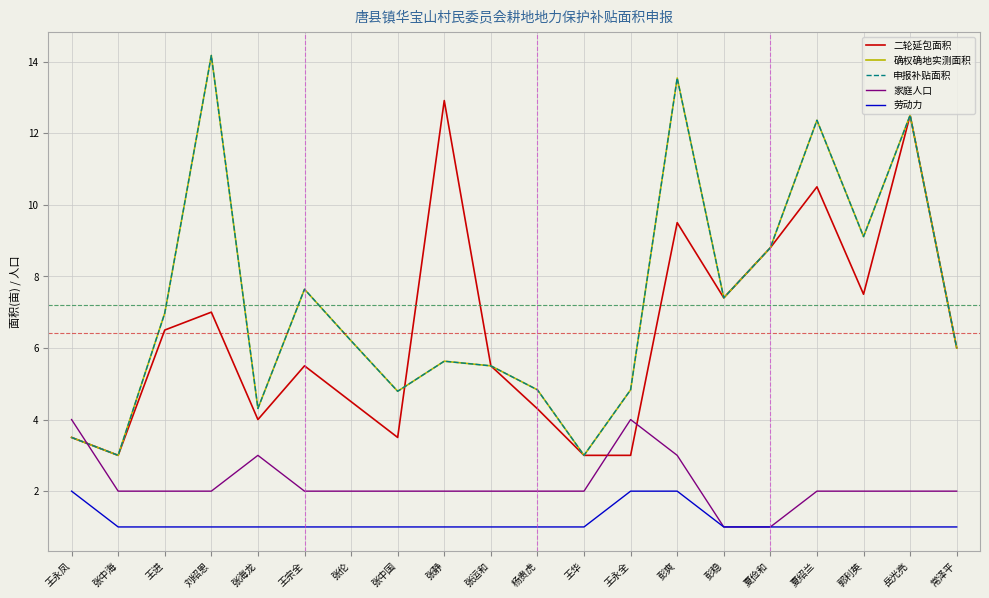

What is the label of the 14th point from the left?

彭爽